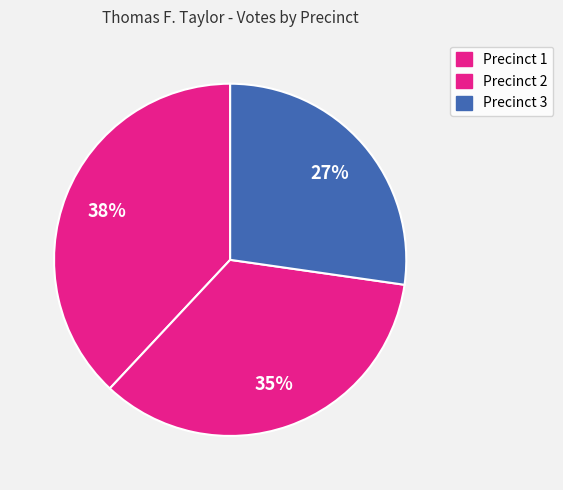

Does Precinct 3 account for over 50% of the chart?

No